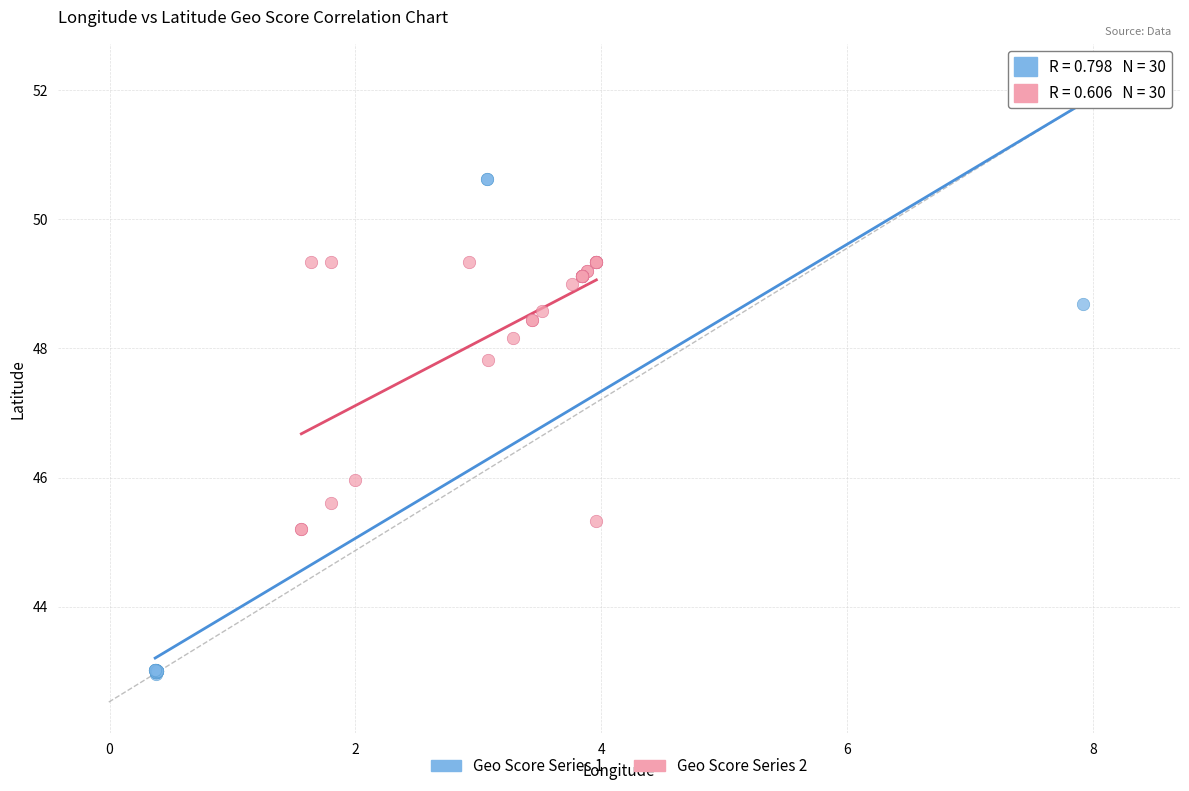

Which series has the largest Y range (max minus min)?

Geo Score Series 1